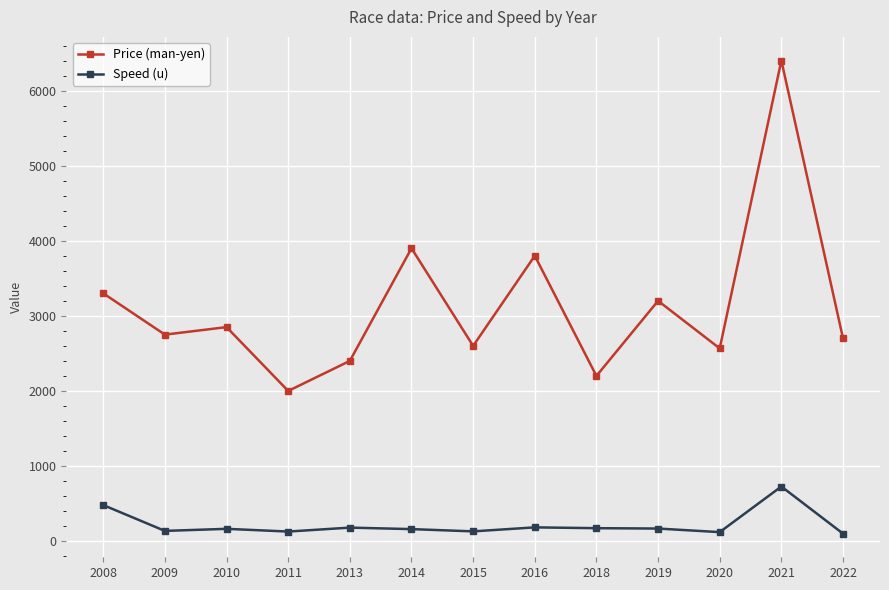

True or false: Price (man-yen) and Speed (u) intersect in this chart.

False